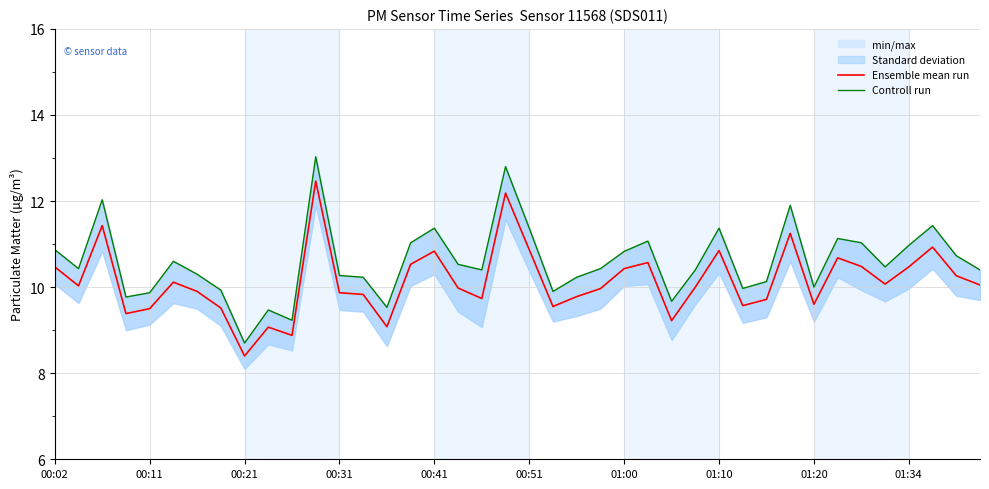

What is the maximum value for Ensemble mean run?

12.5